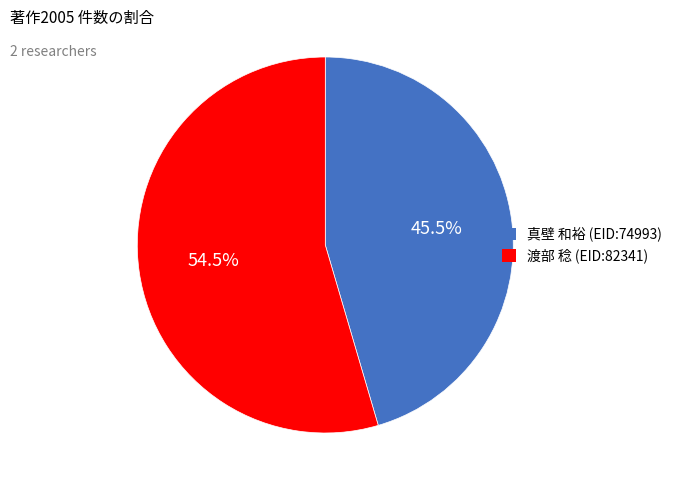

Which has a higher value, 真壁 和裕 (EID:74993) or 渡部 稔 (EID:82341)?

渡部 稔 (EID:82341)